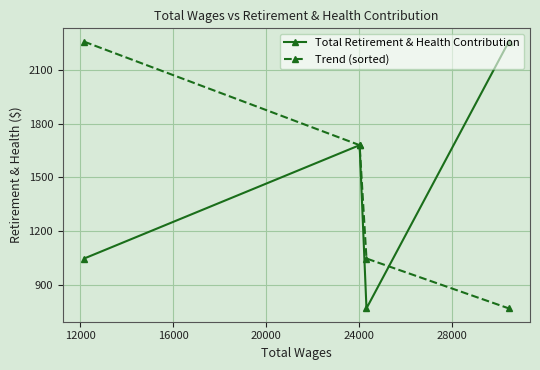

How many data points does each series have?

4